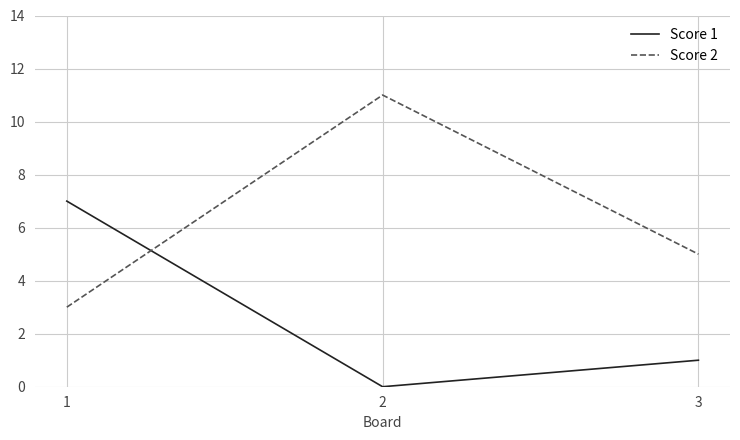

The value of Score 2 at 3 is 7. True or false?

False